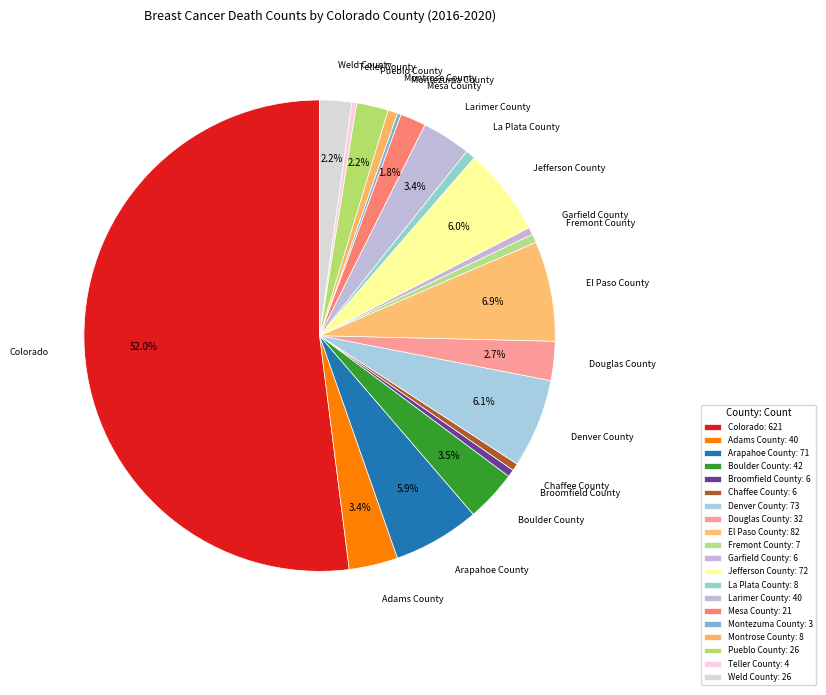

Do Pueblo County and Chaffee County together represent more than half of the pie?

No